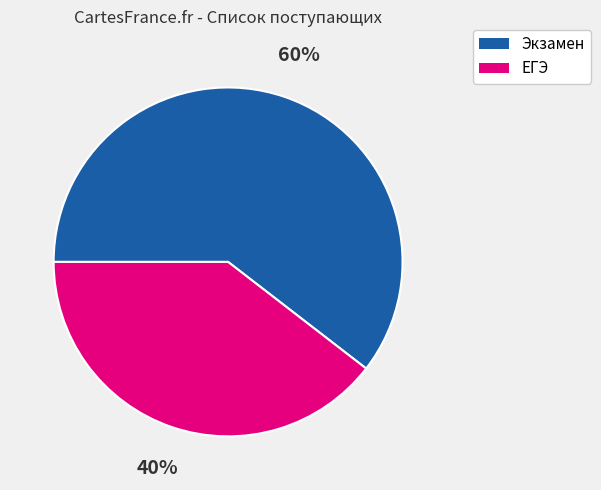

Combined, do ЕГЭ and Экзамен account for over 50%?

Yes